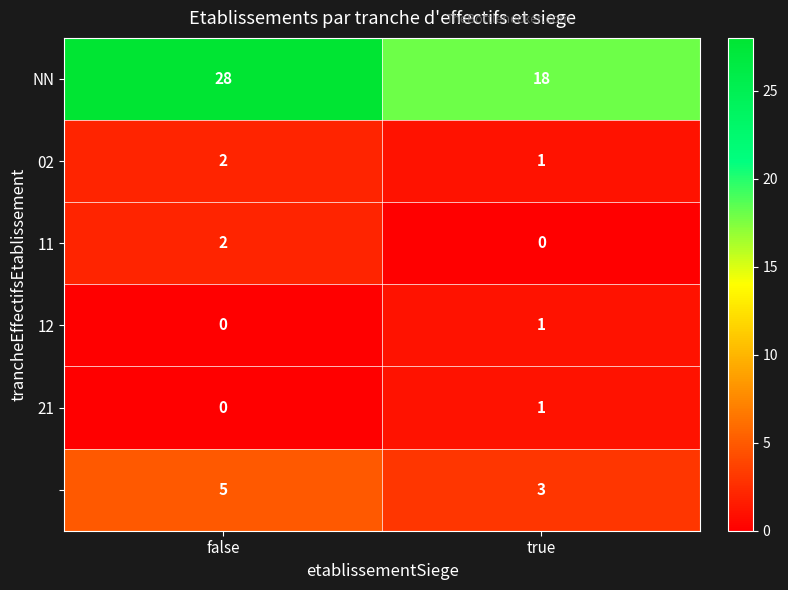

How many distinct data groups are displayed?

6